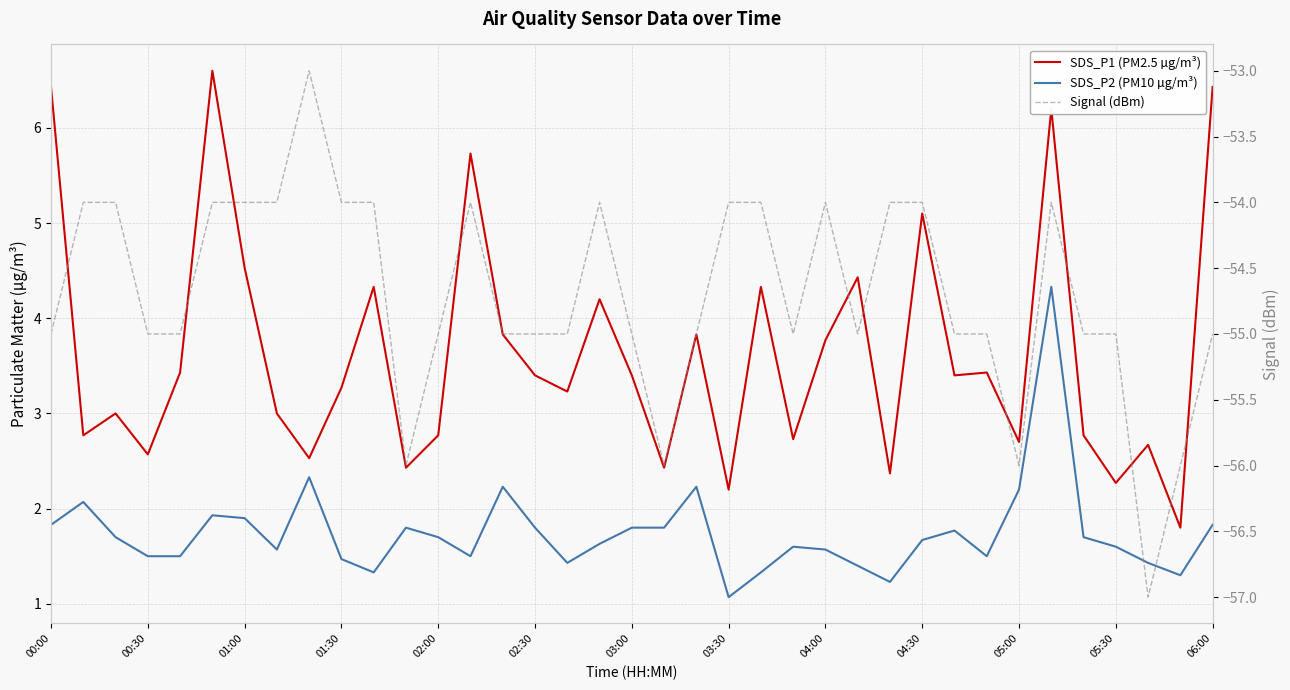

How many interior local peaks does the SDS_P2 (PM10 µg/m³) series have?

9